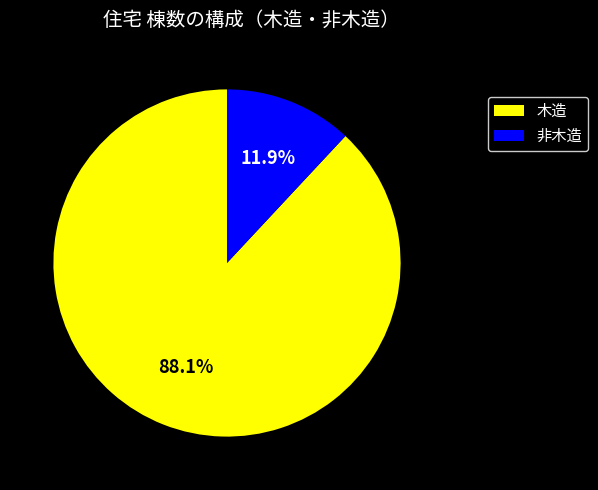

To the nearest percent, what is the difference between the largest and smallest slice percentages?

76%